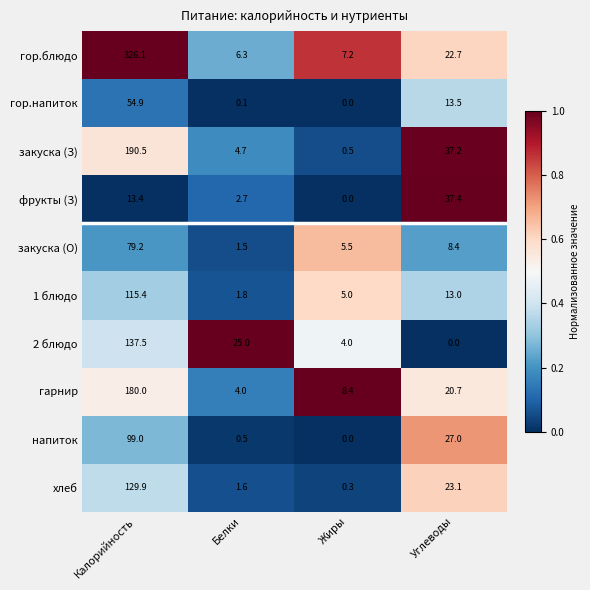

At which category is the sum across all series the highest?

Калорийность